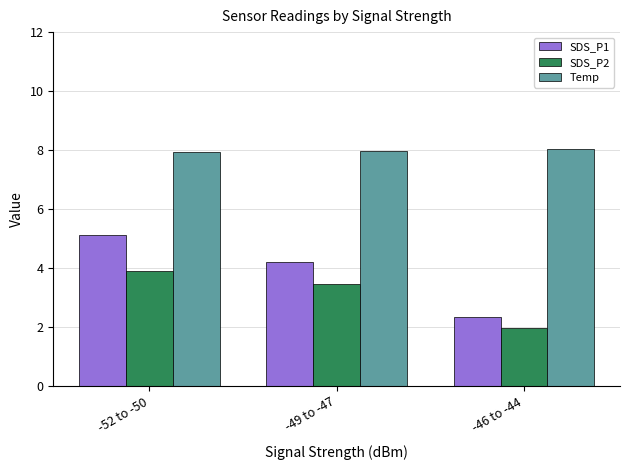

What is the difference between the maximum and minimum values in the SDS_P2 series?

1.9